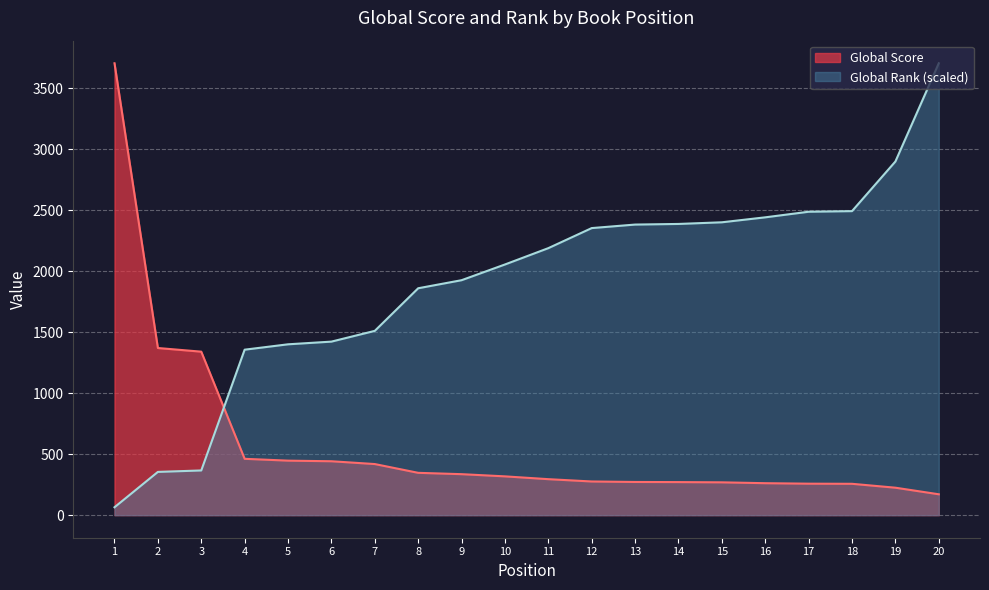

How many lines are shown in the chart?

2